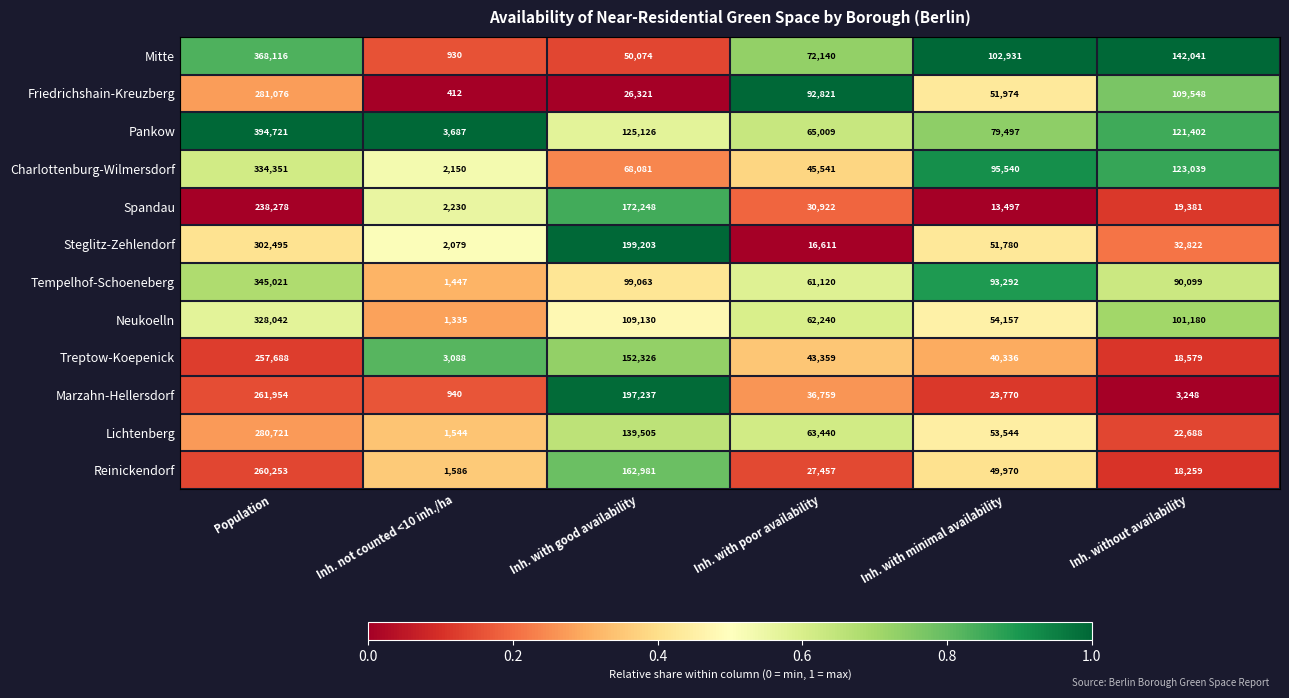

Which series changed the most between Population and Inh. with good availability?

Mitte